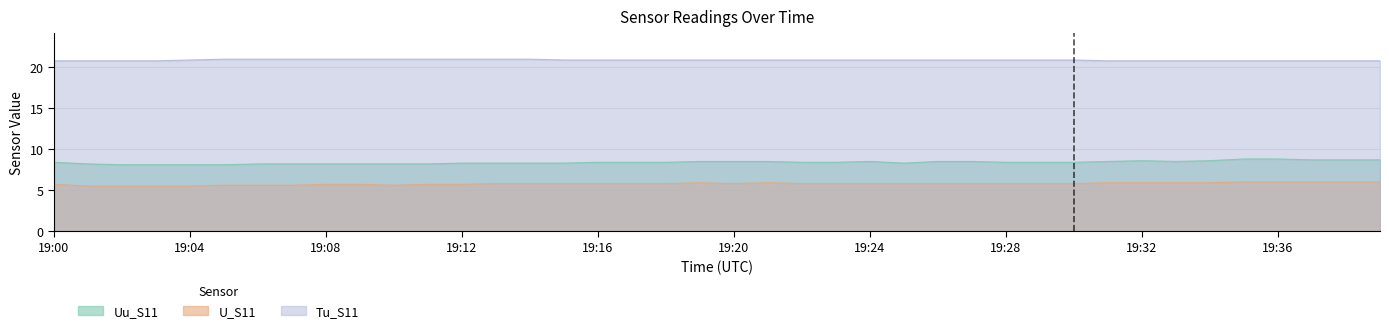

Does the chart have visible grid lines?

Yes